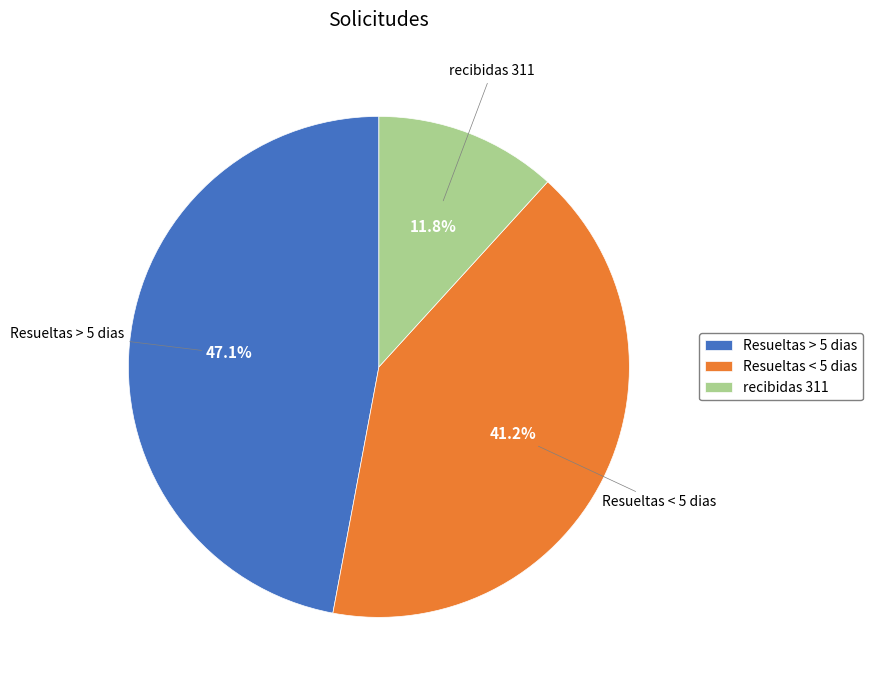

To the nearest percent, what is the difference between the Resueltas < 5 dias and recibidas 311 slice percentages?

29%